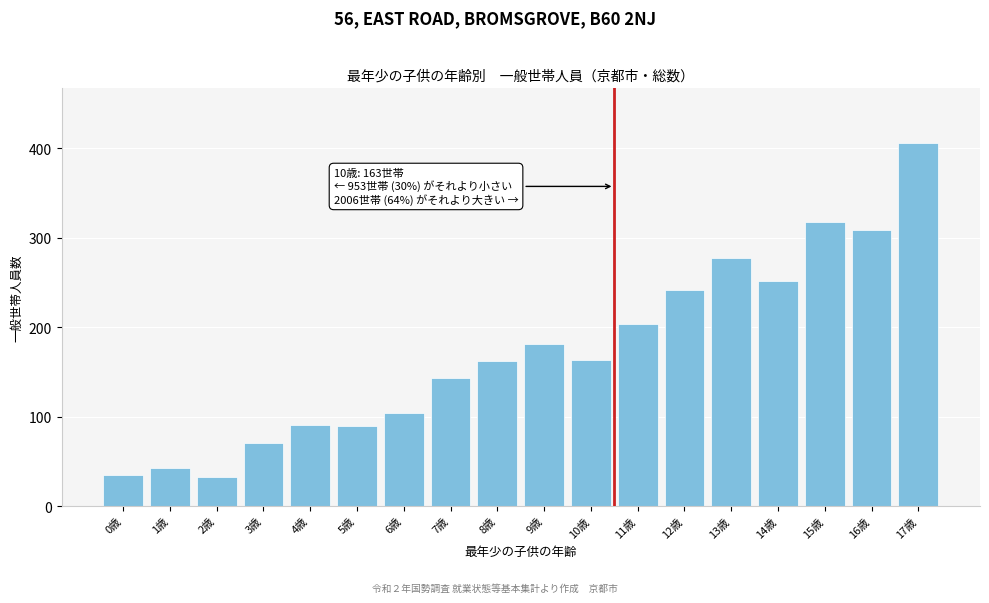

True or false: the data shows 55 at 11歳.

False